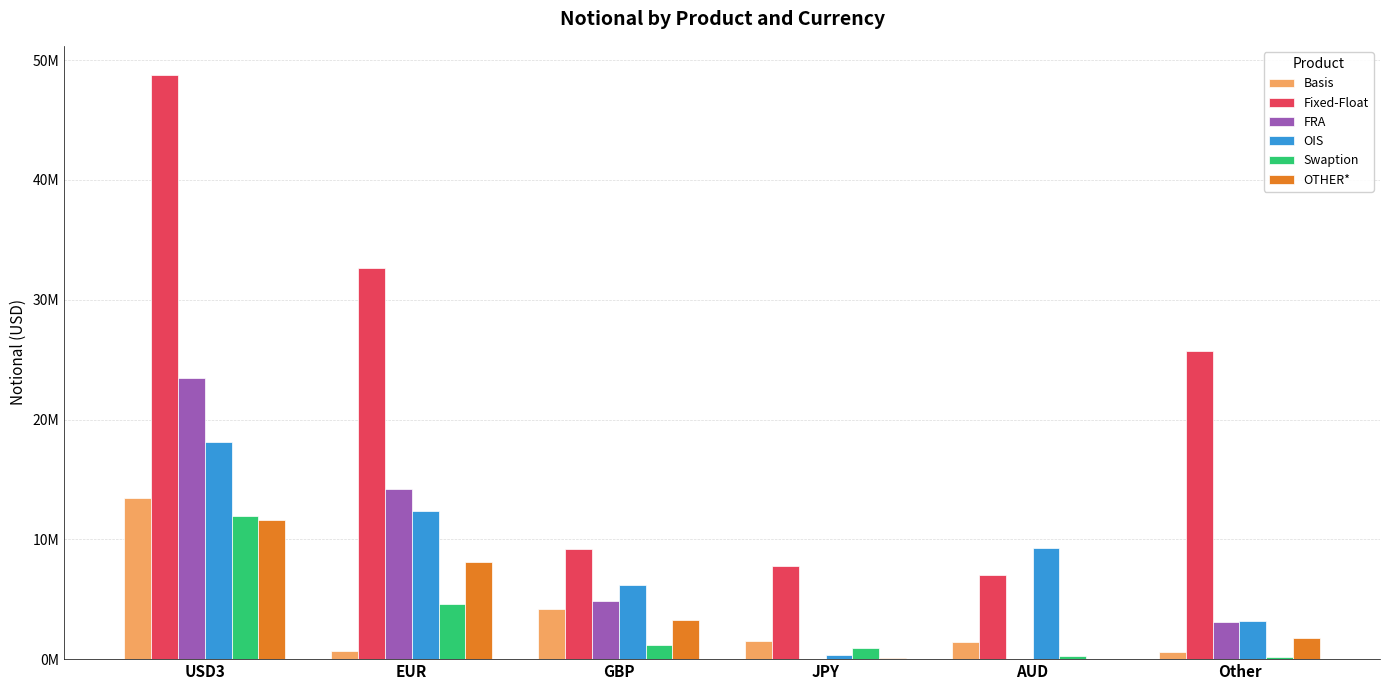

Where is Swaption nearest to the value 6051965?

EUR